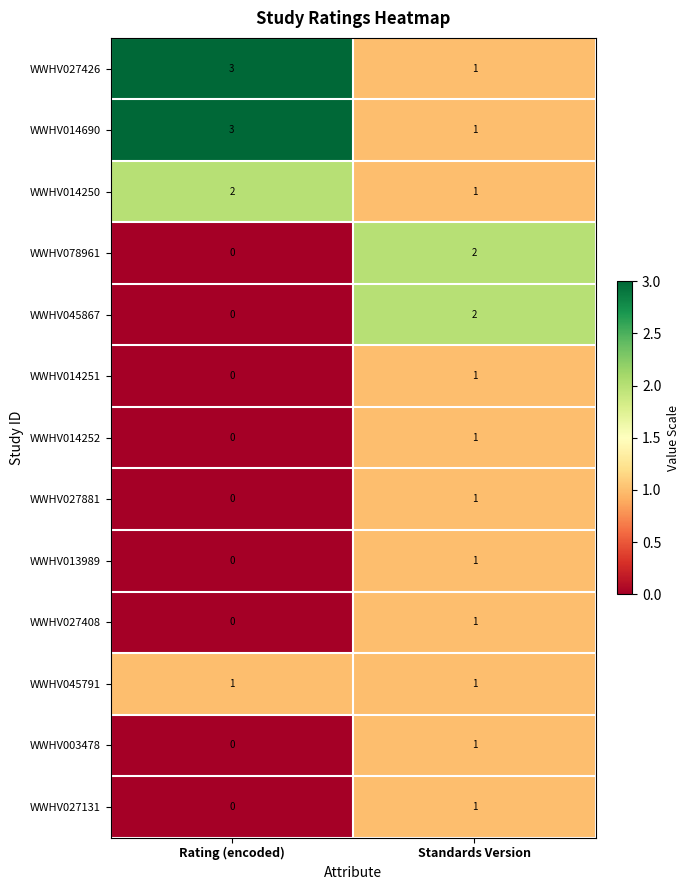

At which label does WWHV045867 reach its peak?

Standards Version